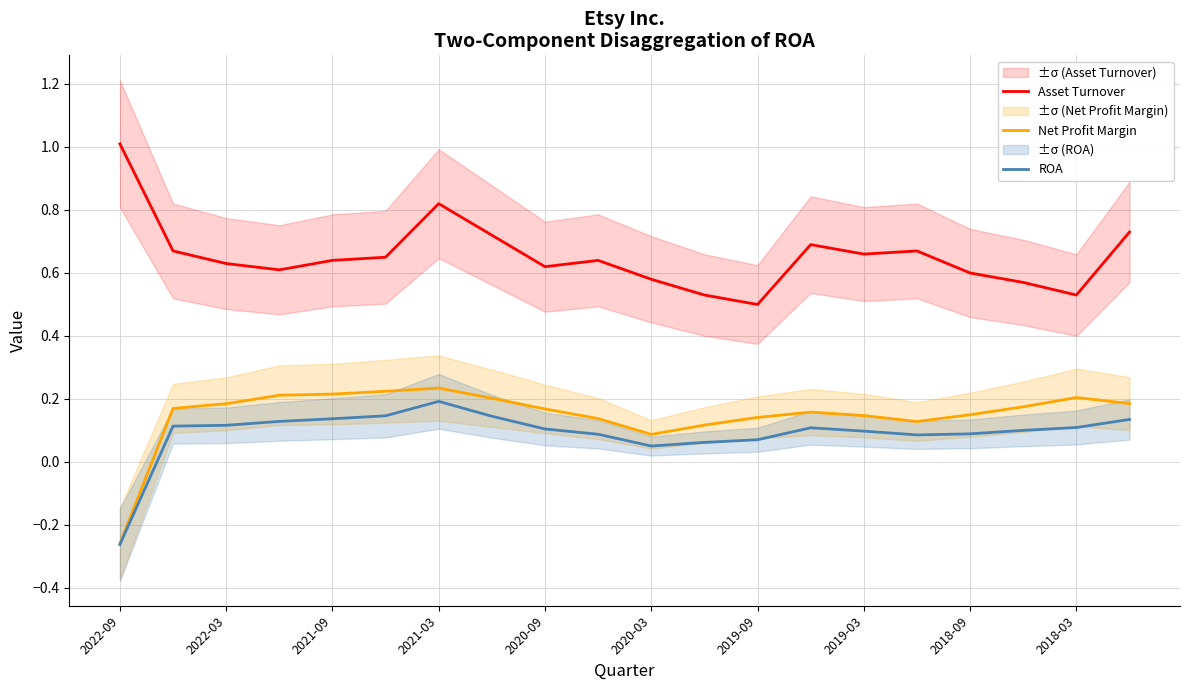

True or false: Asset Turnover and ROA cross at least once.

False